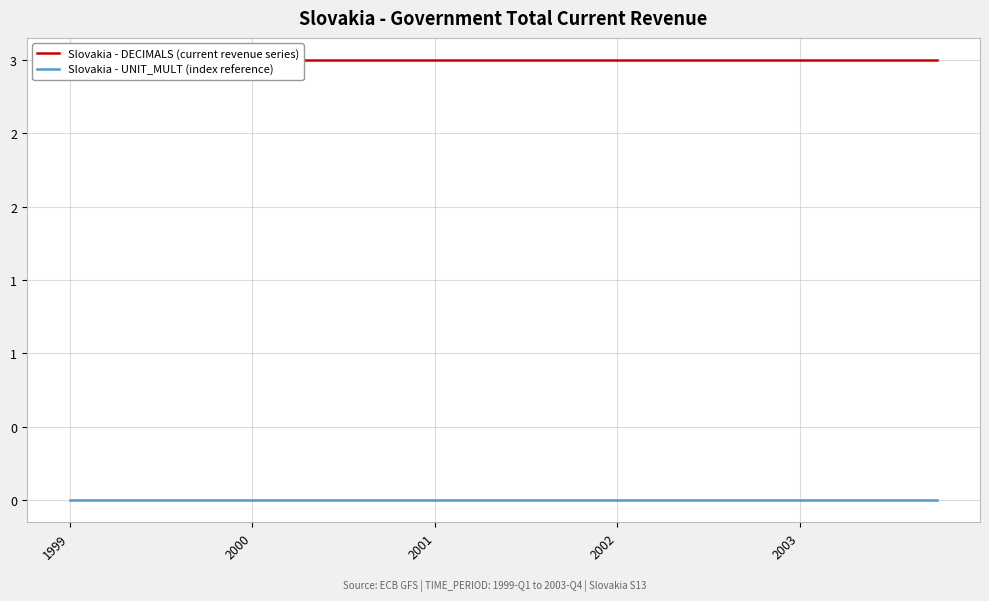

List the series in order of their peak value, lowest first.

Slovakia - UNIT_MULT (index reference), Slovakia - DECIMALS (current revenue series)